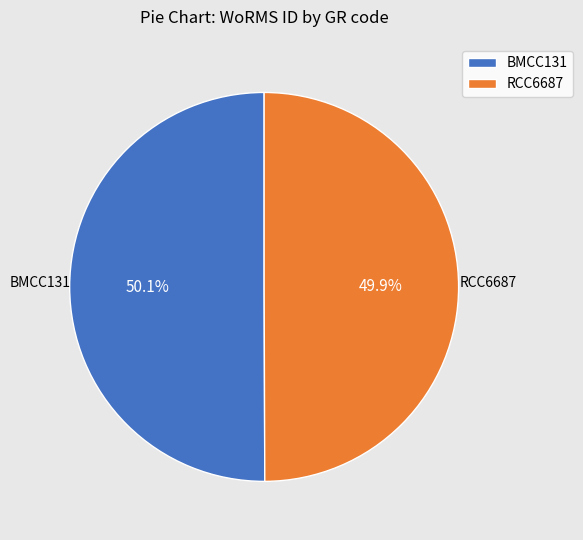

The RCC6687 slice represents 64% of the pie. True or false?

False